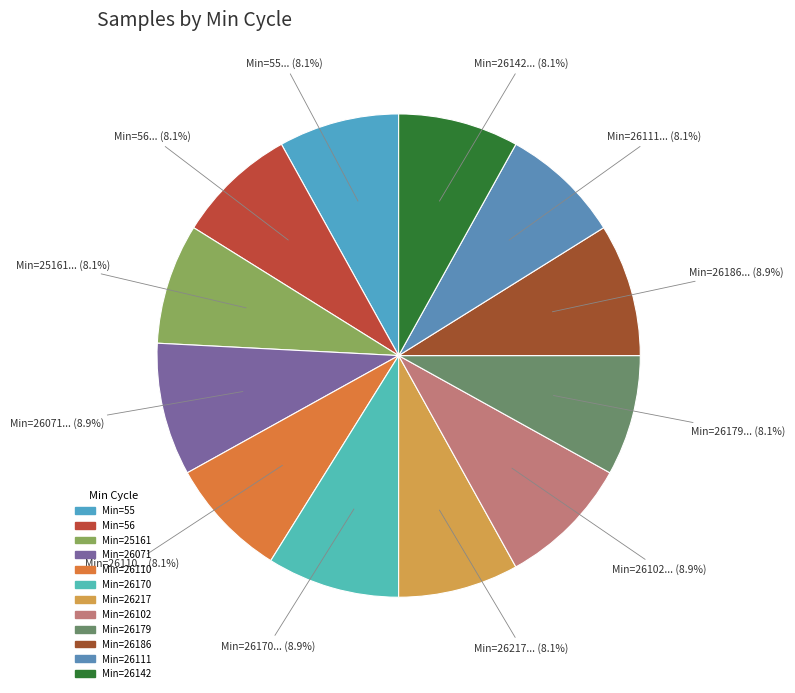

Rank the categories by value from highest to lowest.

26071, 26186, 26102, 26170, 26179, 26110, 25161, 26142, 26217, 55, 26111, 56